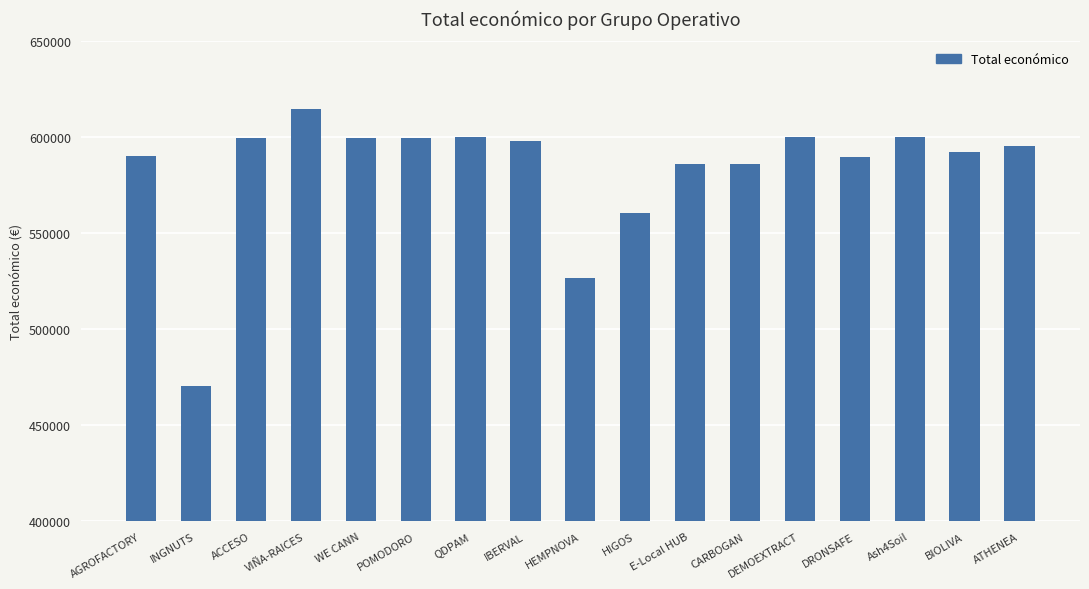

At which label does the data first exceed 595436?

ACCESO